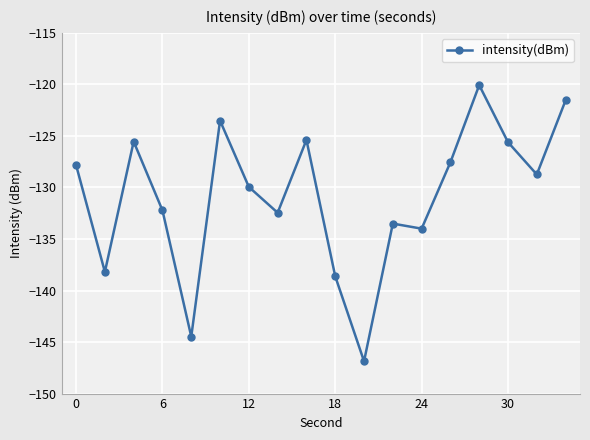

What is the maximum value shown in the chart?

-120.1